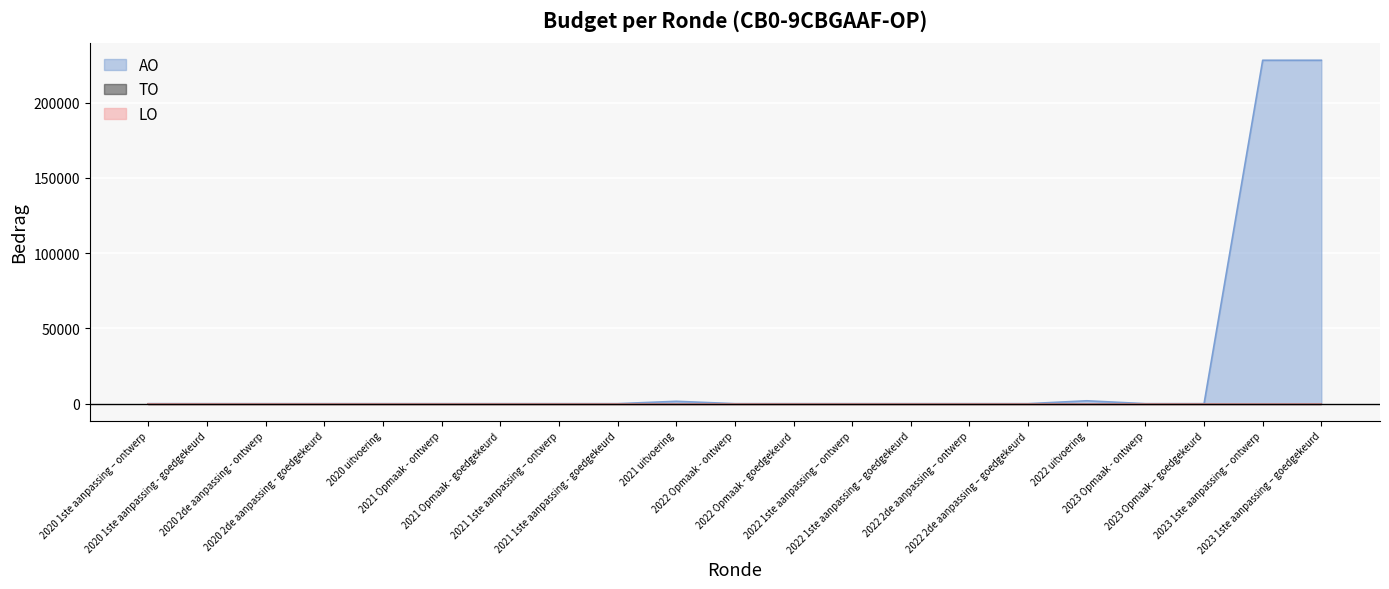

What is the label of the 10th point from the left?

2021 uitvoering